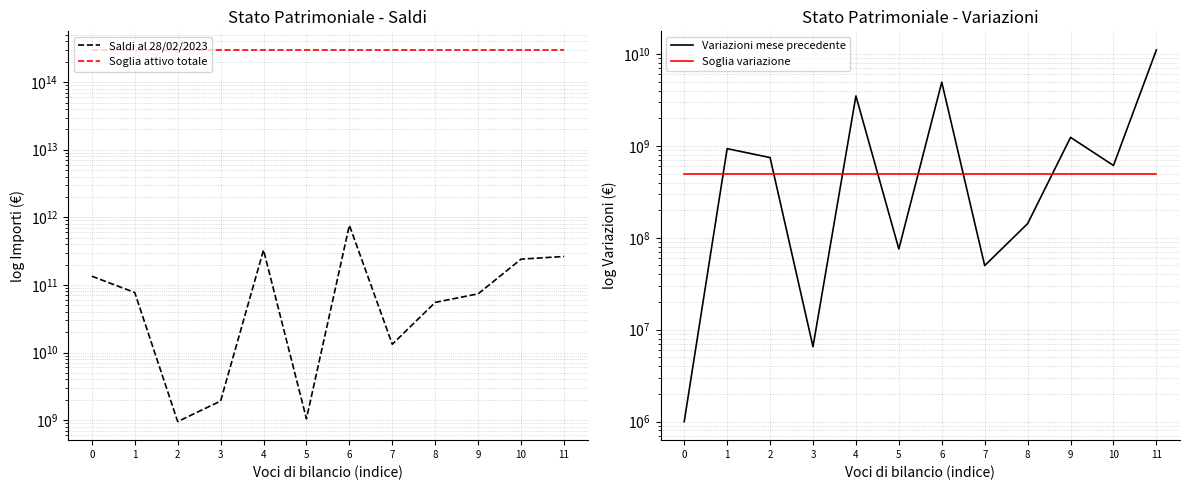

List the labels in order of Soglia attivo totale value, largest first.

0, 1, 2, 3, 4, 5, 6, 7, 8, 9, 10, 11